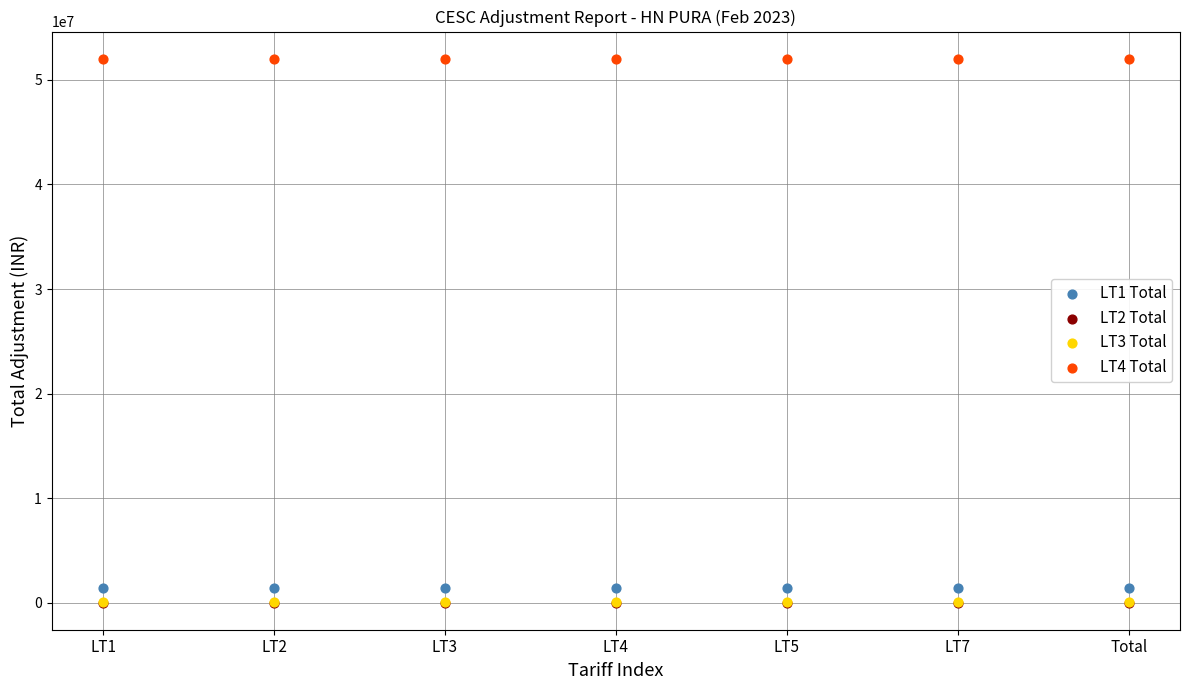

What are all the series names shown in the legend?

LT1 Total, LT2 Total, LT3 Total, LT4 Total